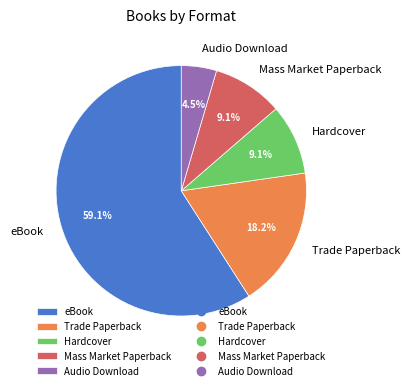

Is there any slice that represents more than half of the pie?

Yes